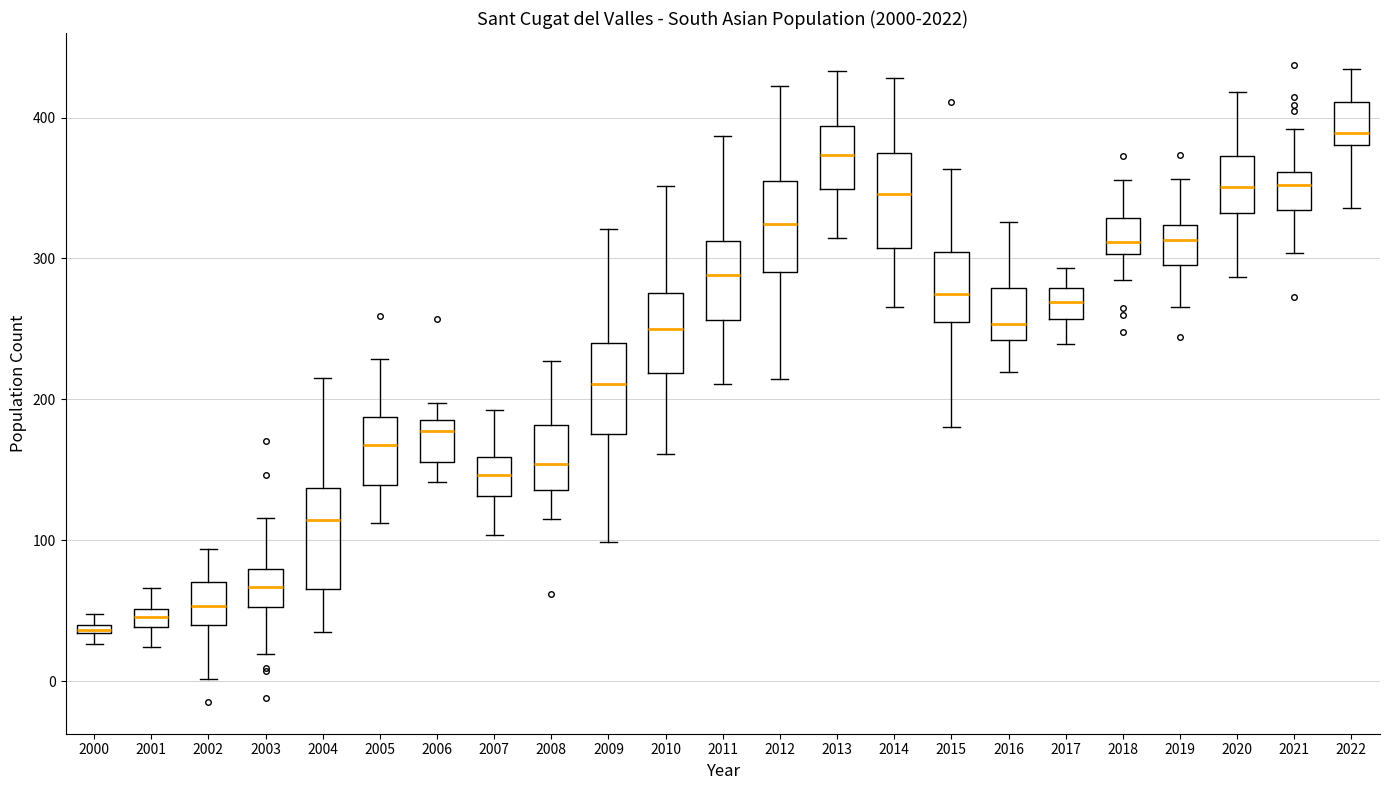

Where does the lower whisker of the box at x = 2016 end on the y-axis? The values are not printed on the chart, so give them approximately, as read against the axis.

220